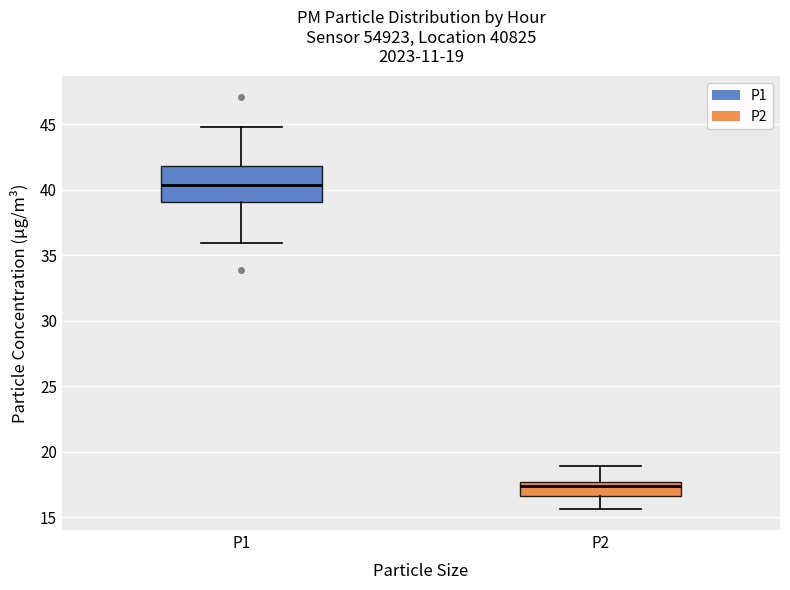

Which box has the highest median line?

P1